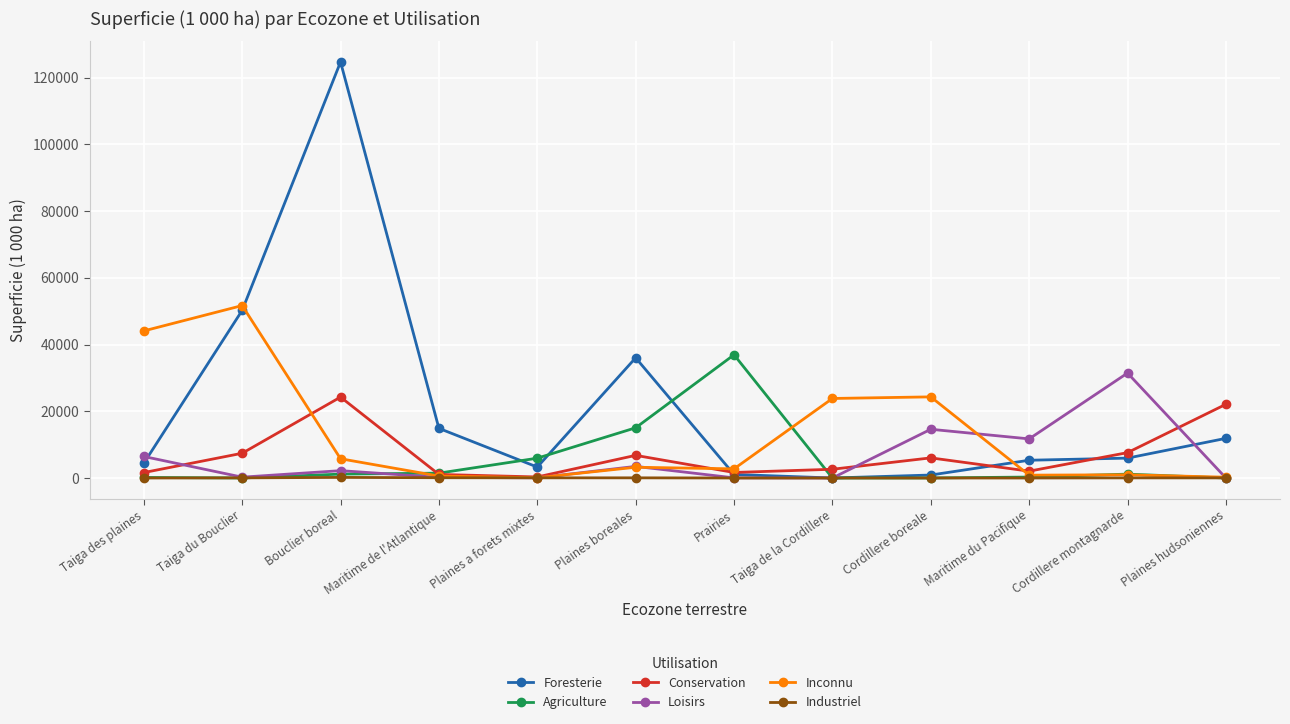

How many intersections are there between Inconnu and Foresterie?

3